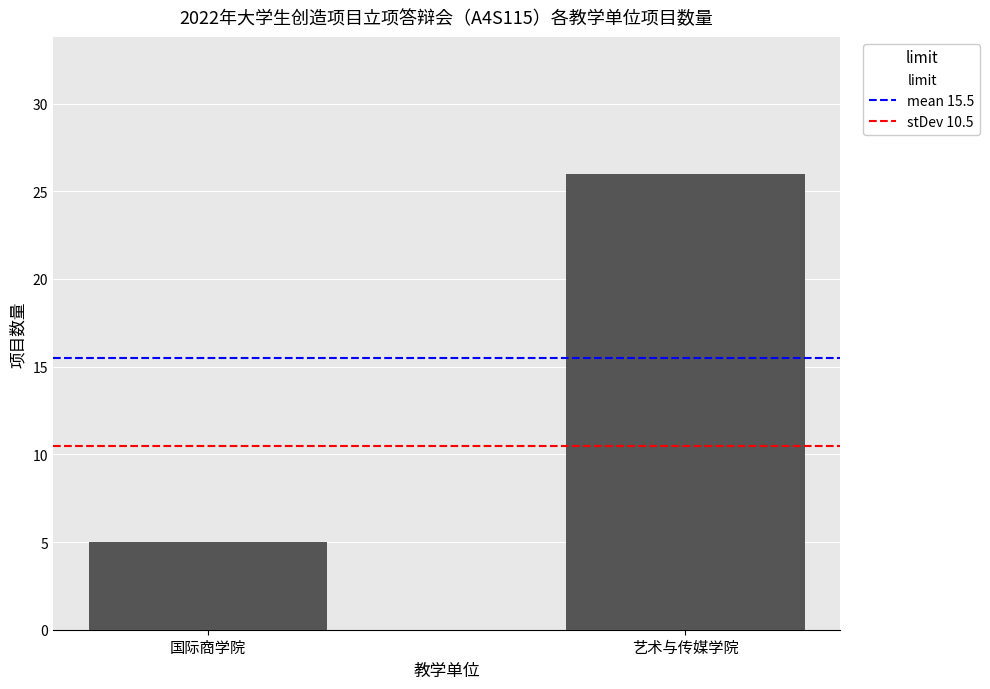

Rank the categories by value from lowest to highest.

国际商学院, 艺术与传媒学院